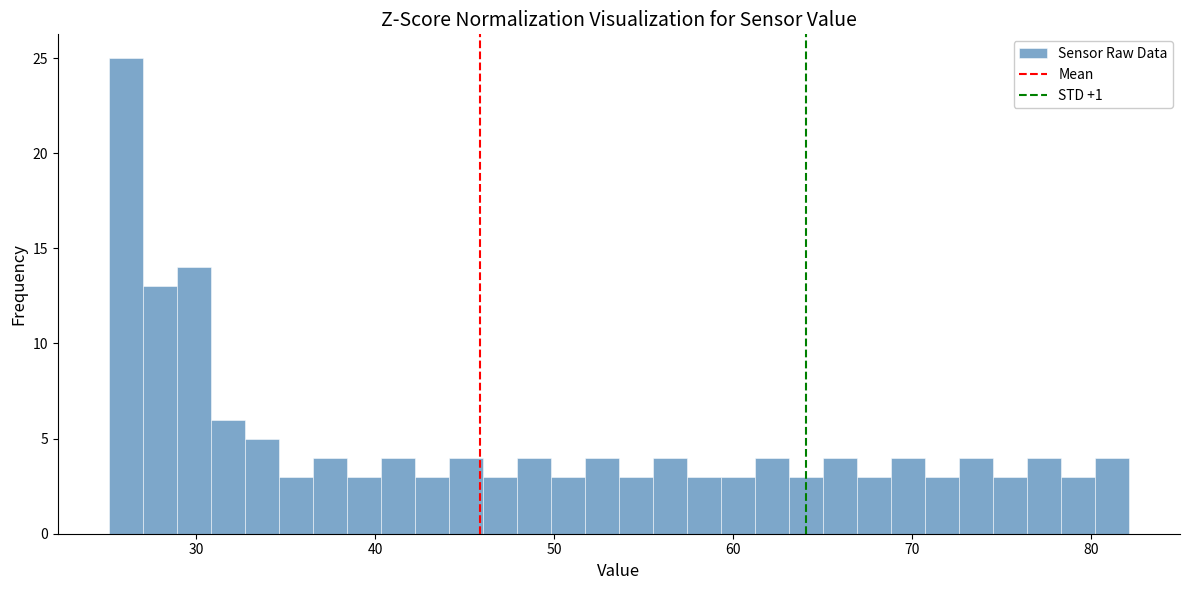

Around what value on the x-axis is the tallest bar? Give the approximate position of its centre, as read against the axis.

26